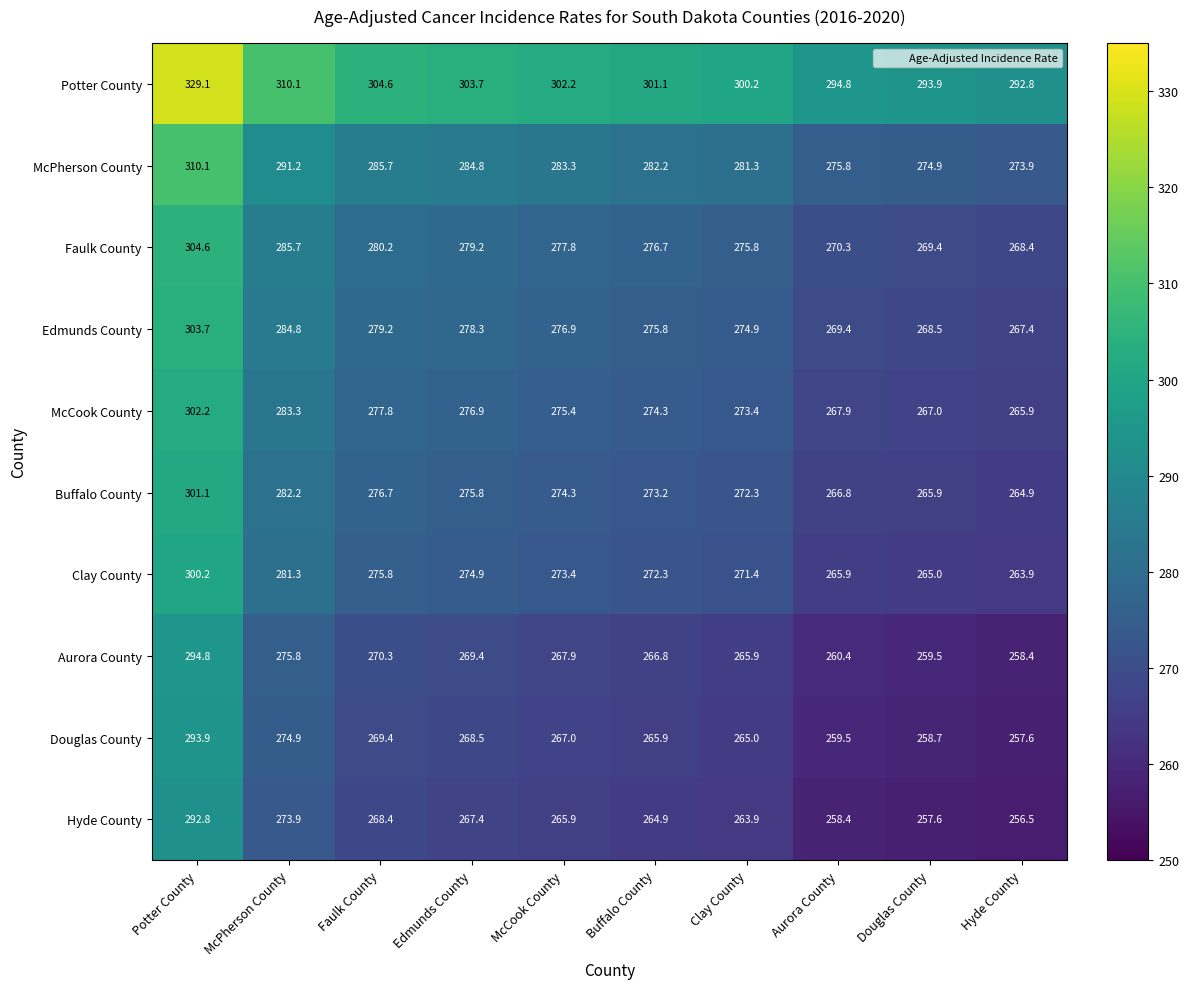

Is it true that Faulk County equals 280.2 at Faulk County?

True